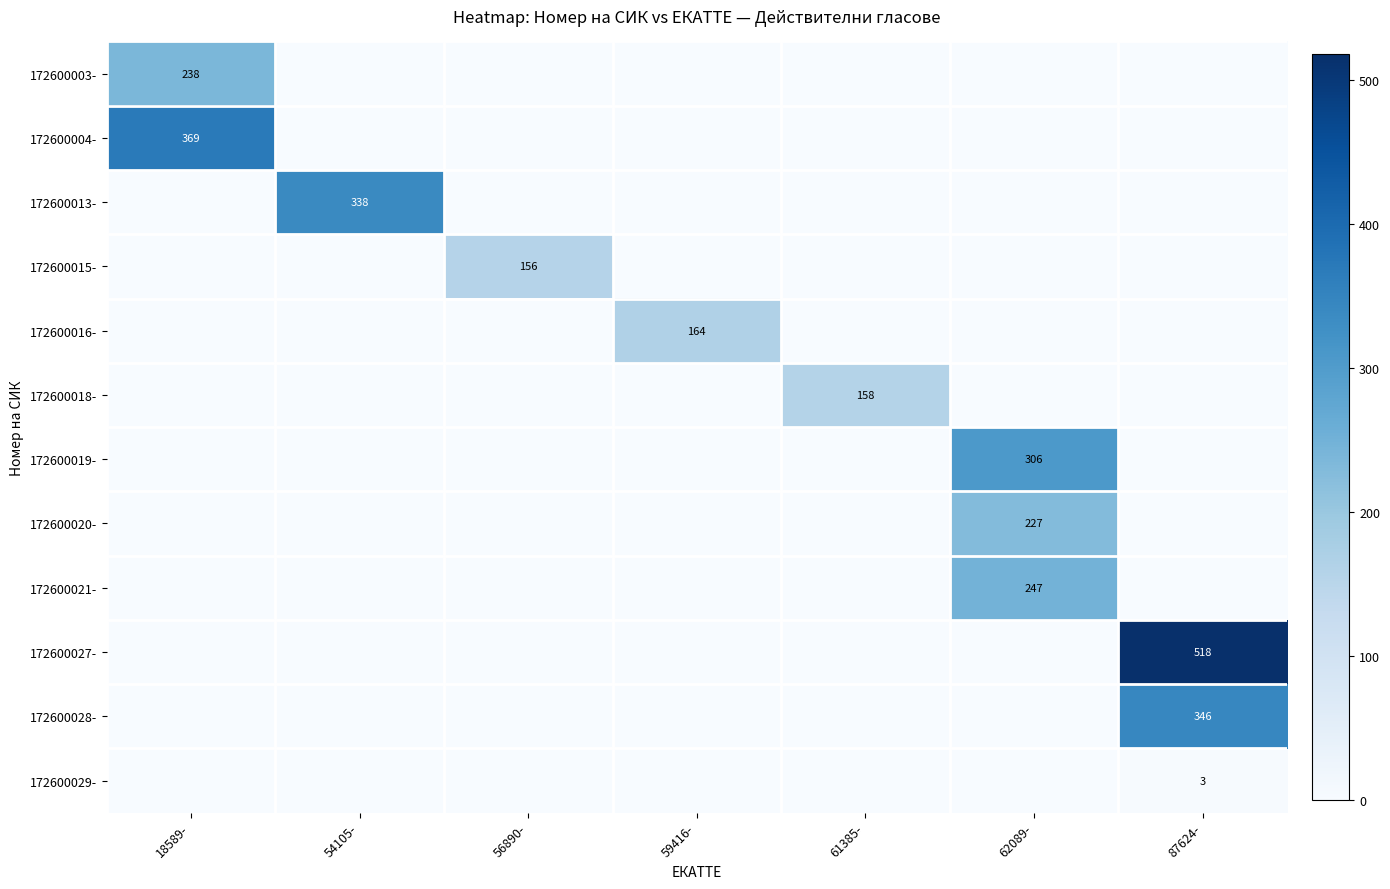

The 172600020- series shows 227 at 62089-. True or false?

True